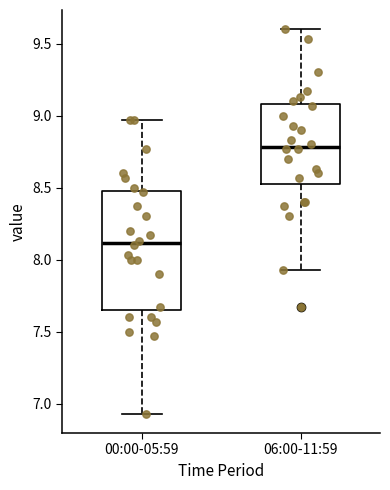

Where does the upper whisker of the box for 00:00-05:59 end on the y-axis? The values are not printed on the chart, so give them approximately, as read against the axis.

8.95